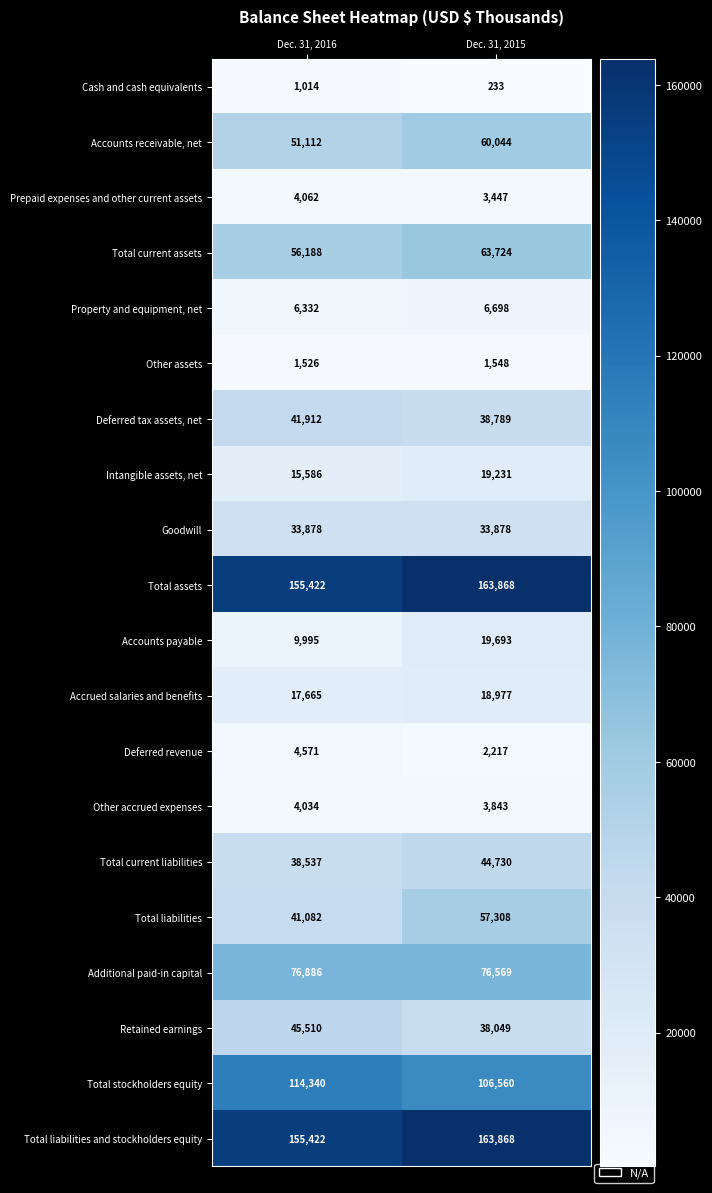

Rank the categories by Total current liabilities value from lowest to highest.

Dec. 31, 2016, Dec. 31, 2015